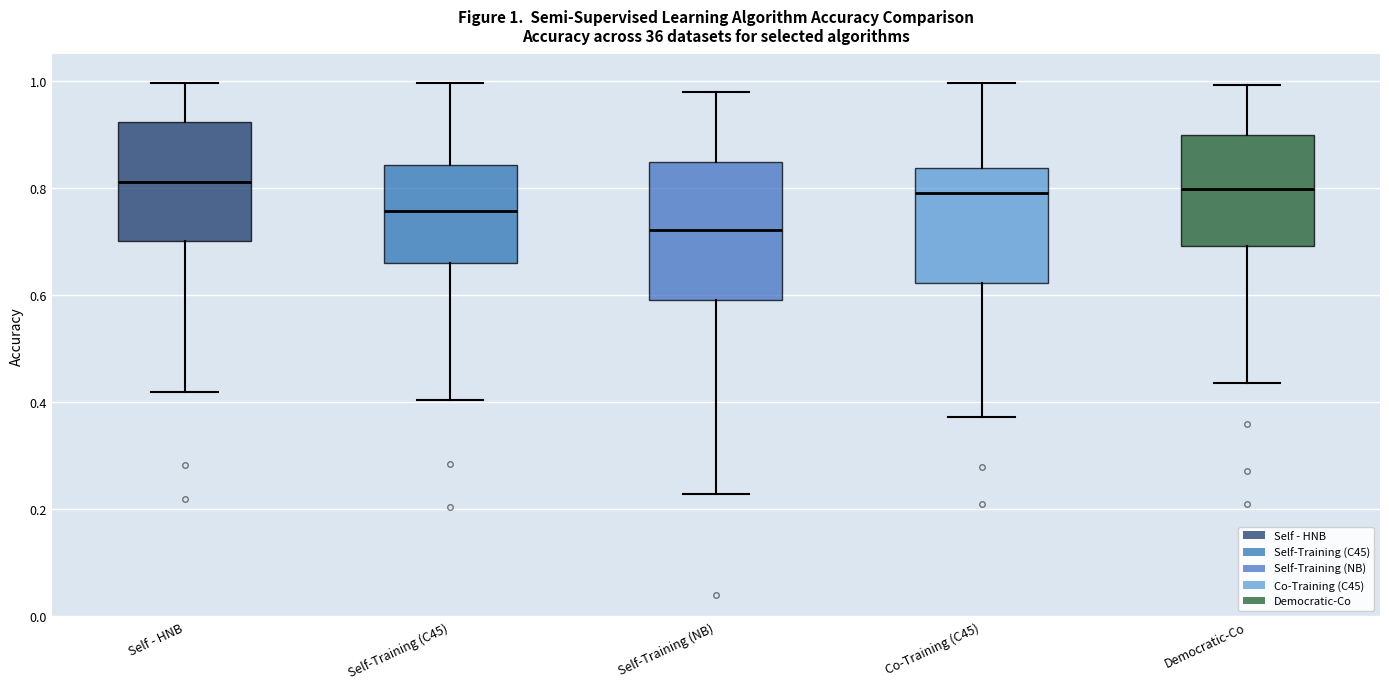

Comparing the boxes themselves (not the whiskers), which one is the tallest?

Self-Training (NB)